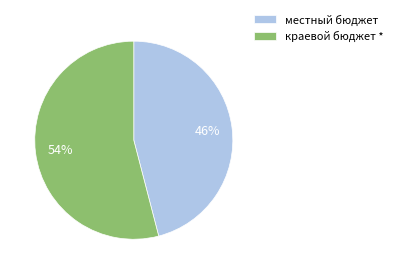

Which slice represents more than half of the pie?

краевой бюджет *